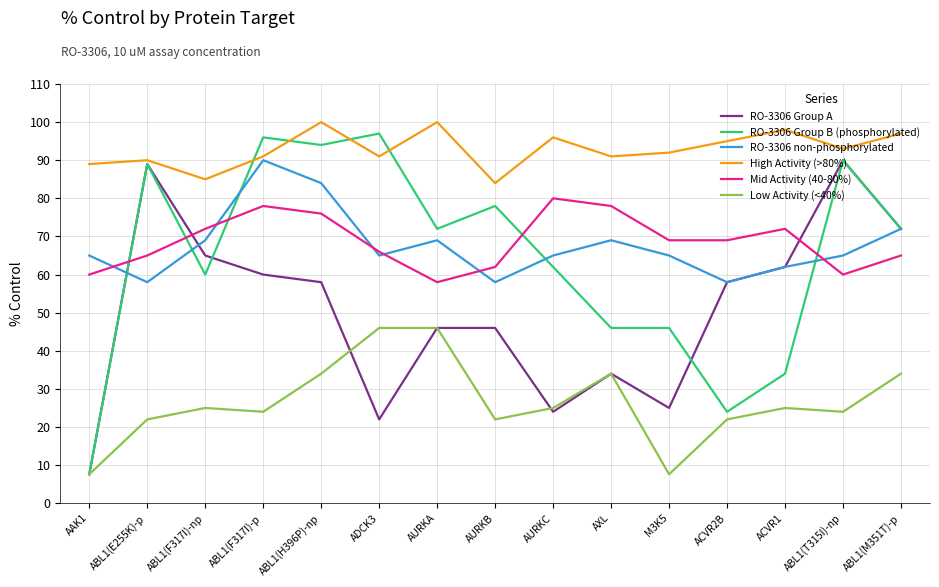

What is the average value of the RO-3306 Group A series?

50.6